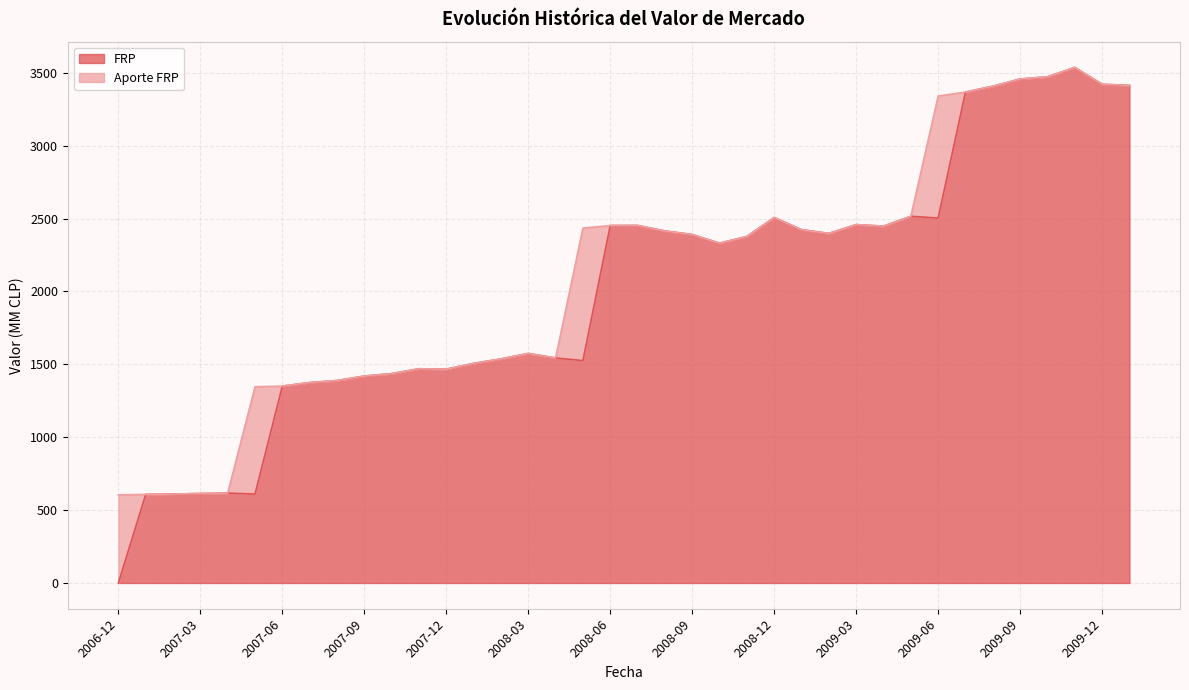

What value does the data have at 2007-09?

1419.2